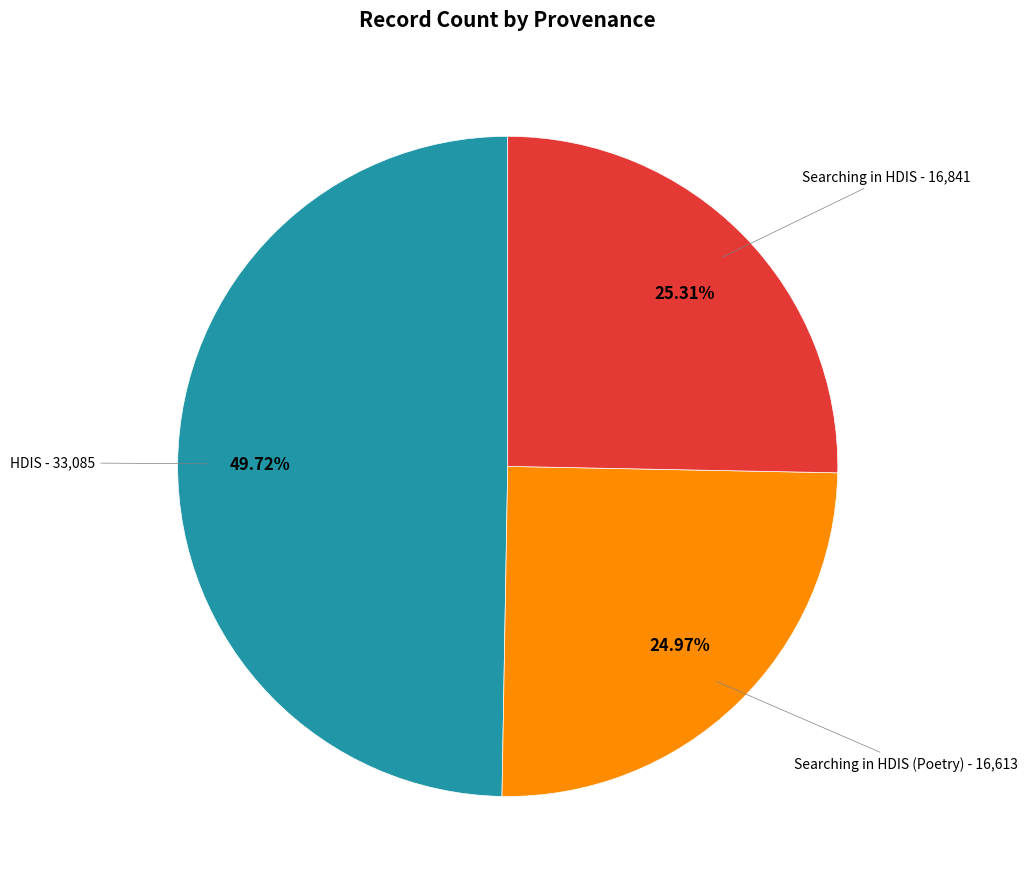

Is there a majority slice in this chart?

No